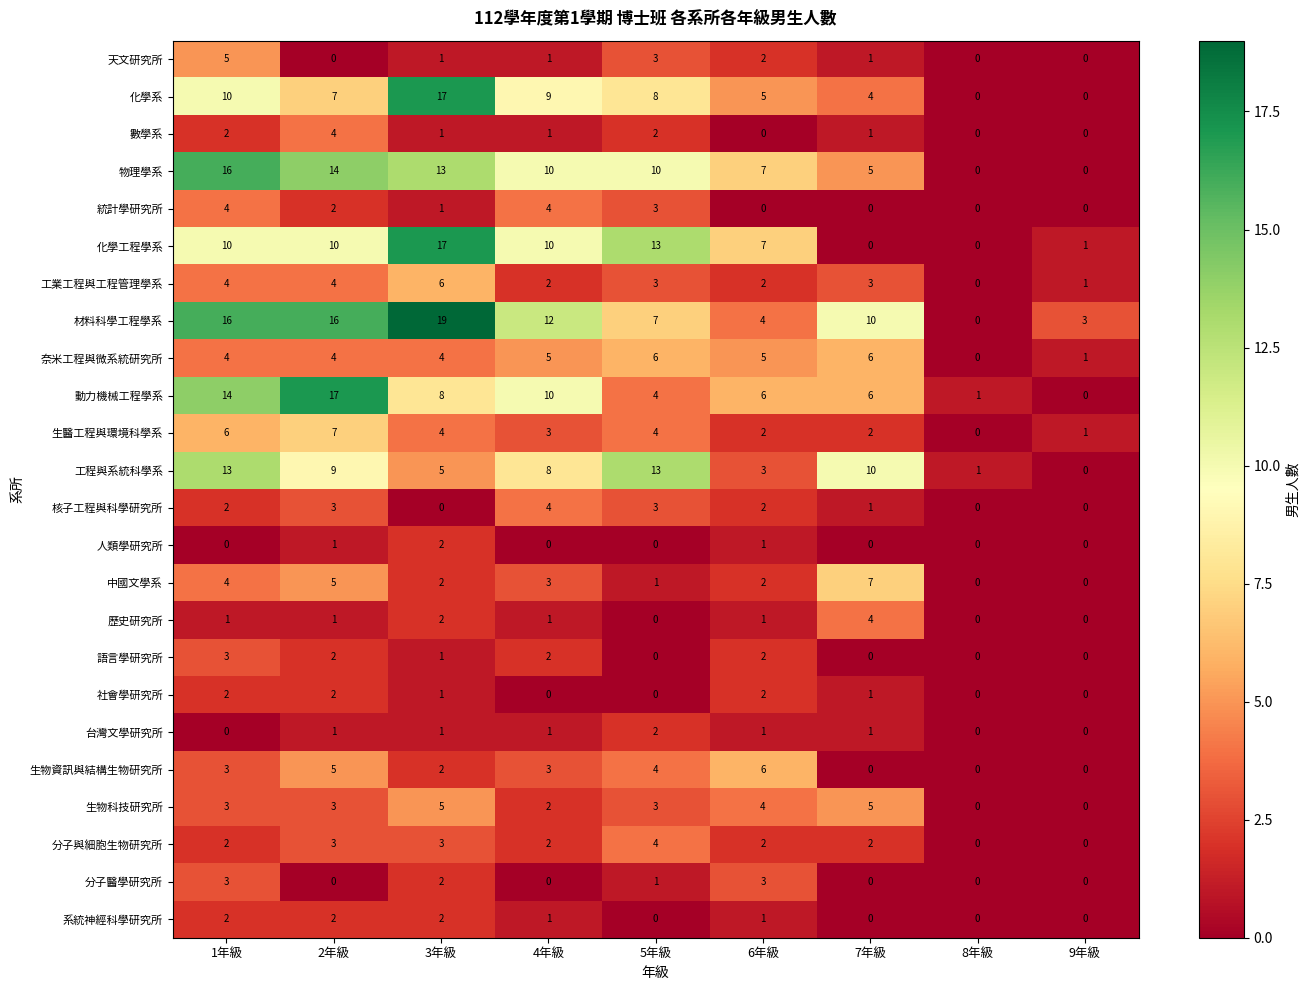

The 歷史研究所 series shows 0 at 9年級. True or false?

True